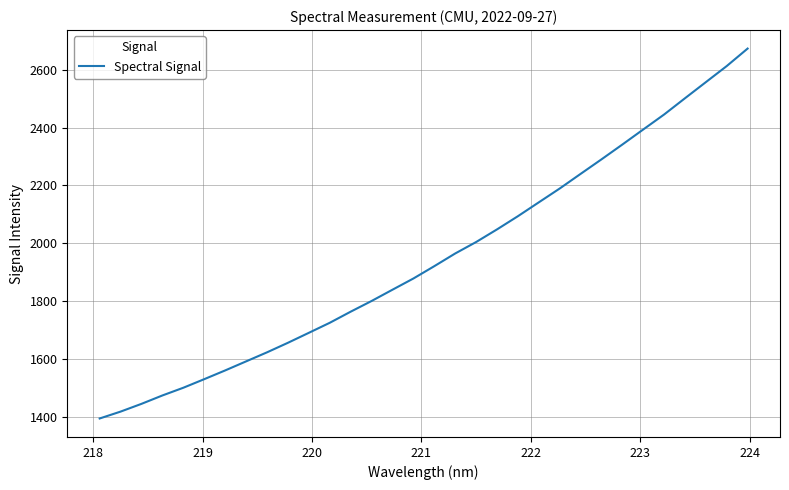

How many lines are shown in the chart?

1